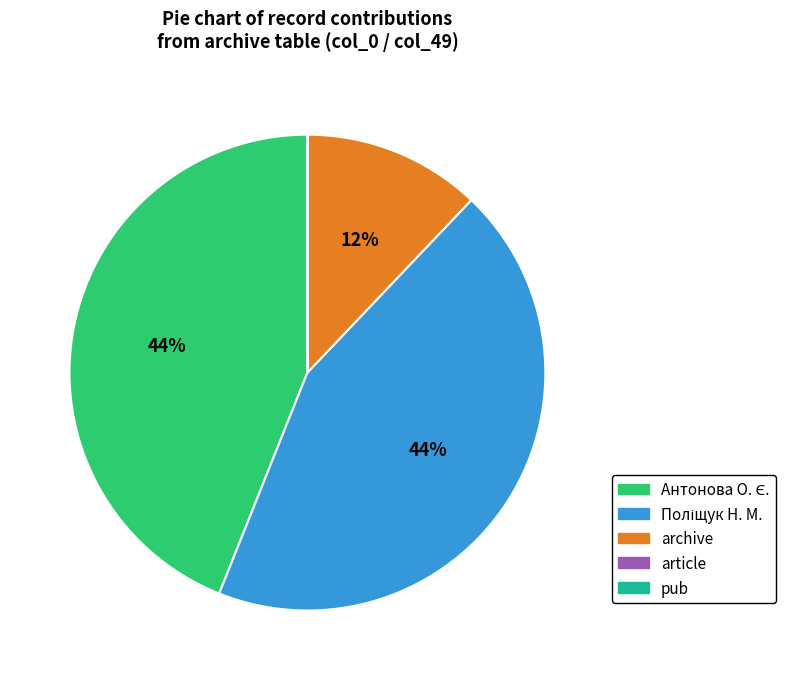

To the nearest percent, what is the average slice percentage?

20%